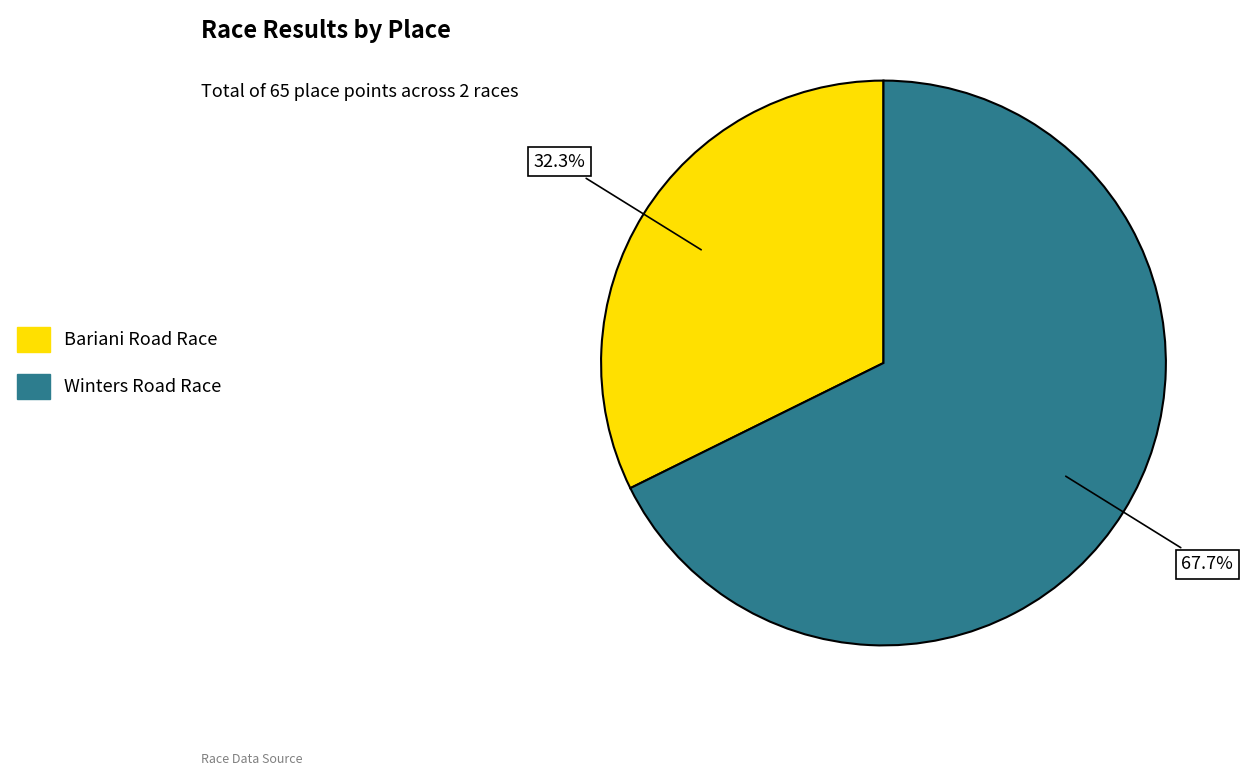

To the nearest percent, what is the combined percentage of Winters Road Race and Bariani Road Race?

100%